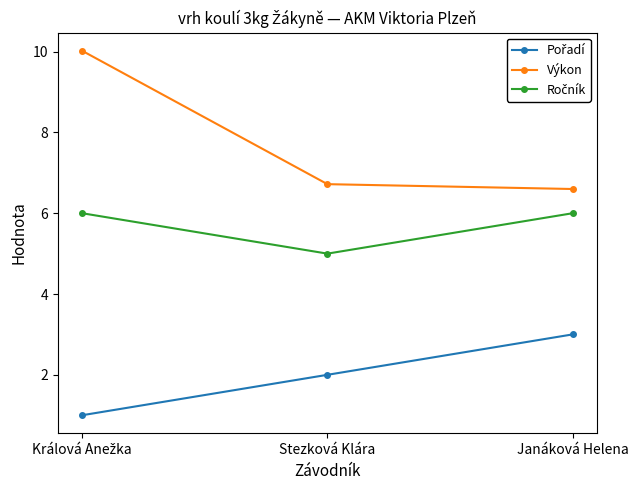

True or false: Výkon has a value of 6.6 at Janáková Helena.

True